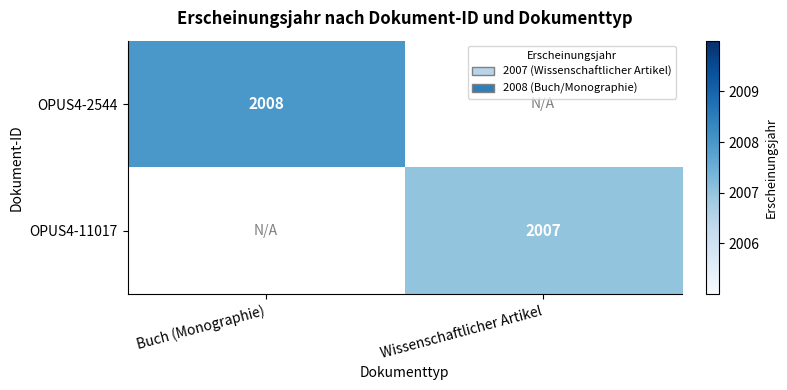

The OPUS4-11017 series shows 599 at Wissenschaftlicher Artikel. True or false?

False